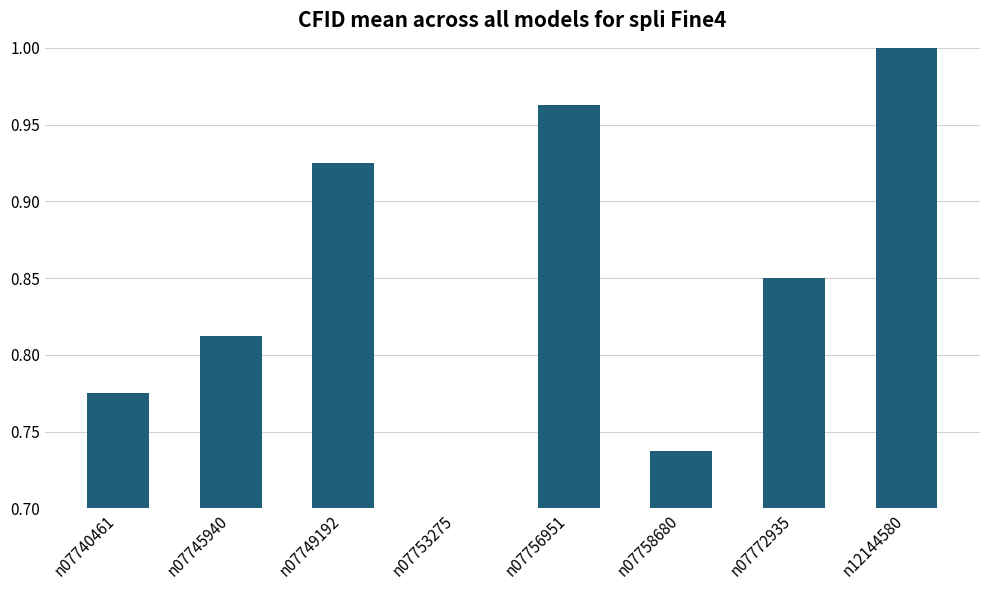

At which category does the chart reach its minimum across all series?

n07753275